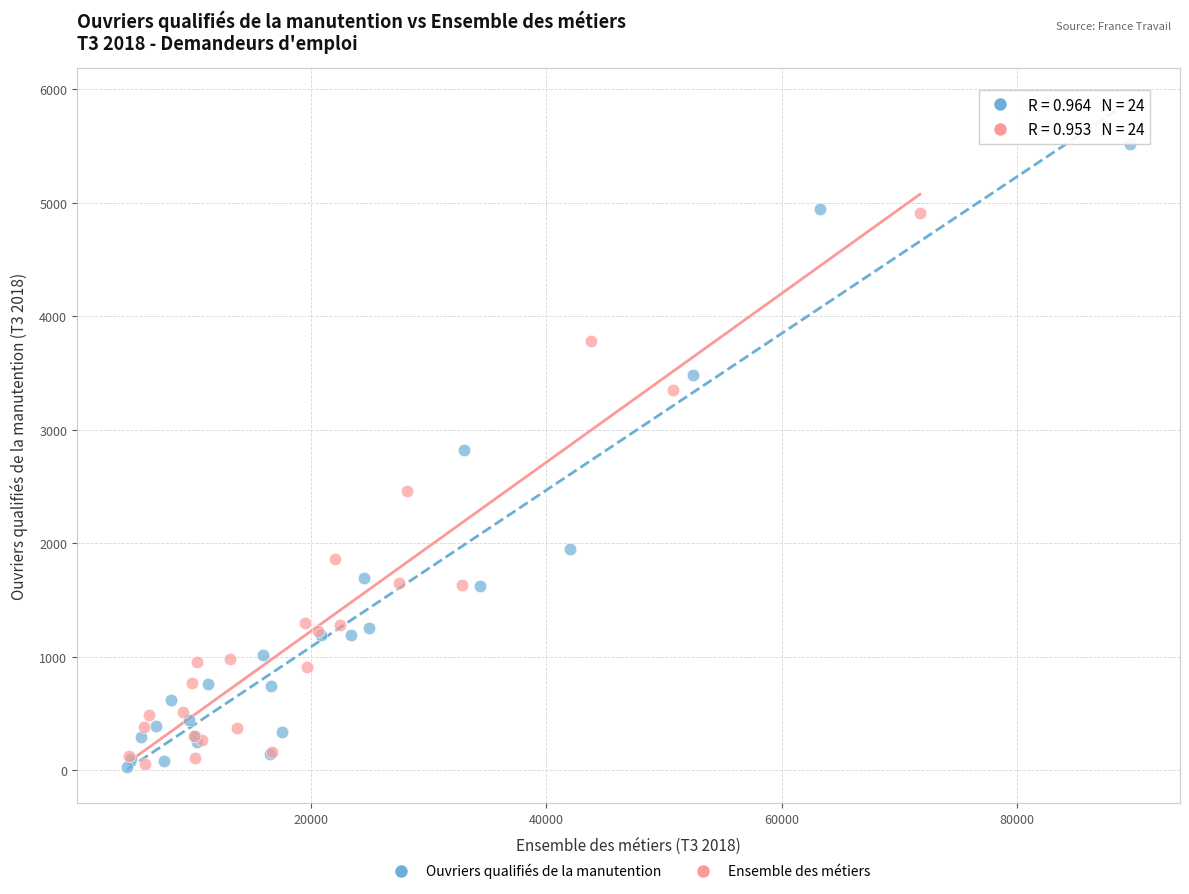

Which series contains the highest Y value?

Ouvriers qualifiés de la manutention